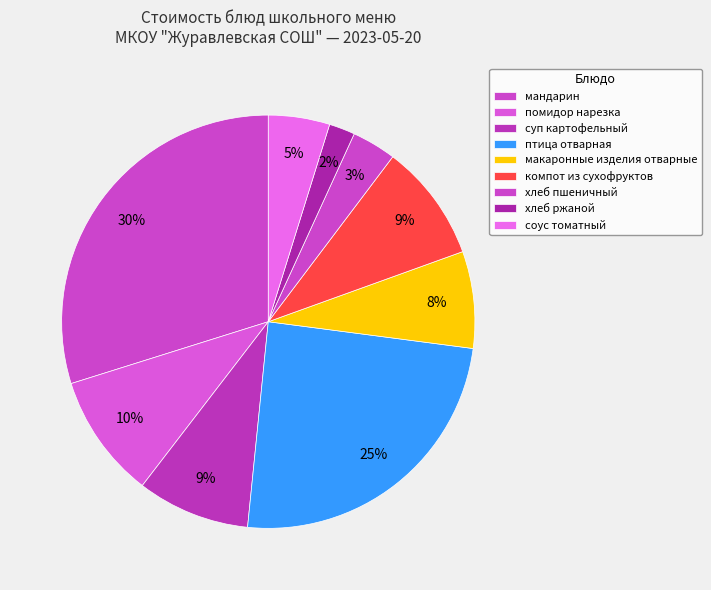

Does помидор нарезка represent more than half of the total?

No